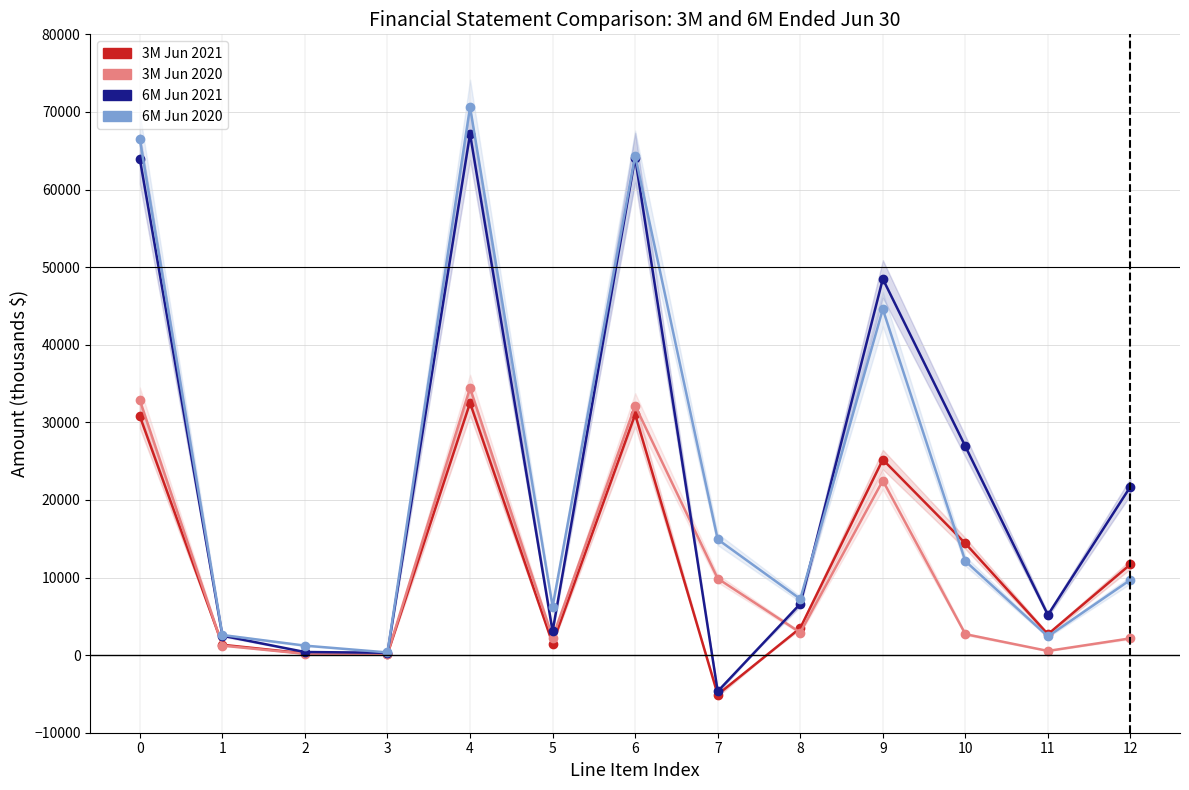

Rank the series by their maximum value, from lowest to highest.

3M Jun 2021, 3M Jun 2020, 6M Jun 2021, 6M Jun 2020